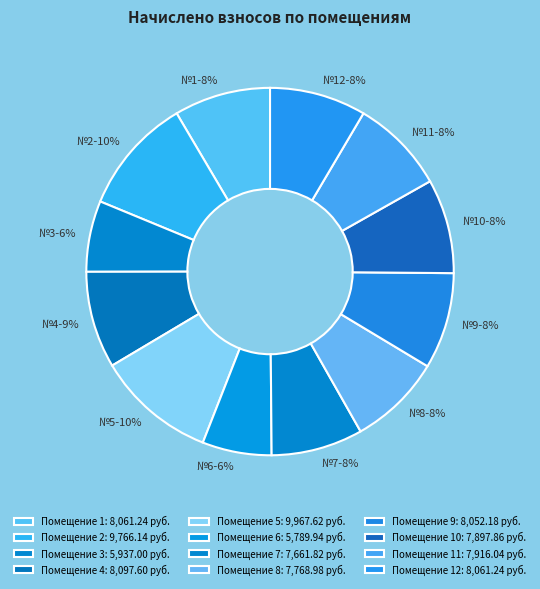

To the nearest percent, what is the difference between the largest and smallest slice percentages?

4%